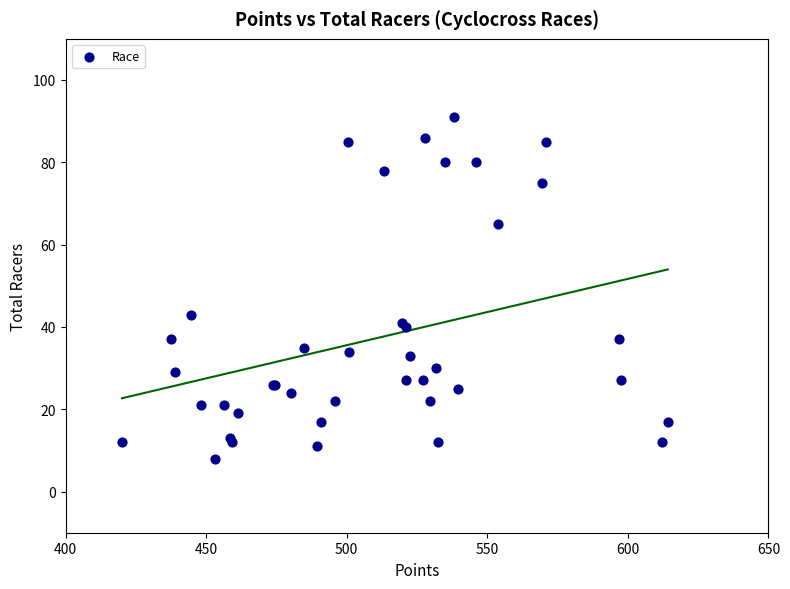

What Y value in the scatter plot is closest to 49?

43